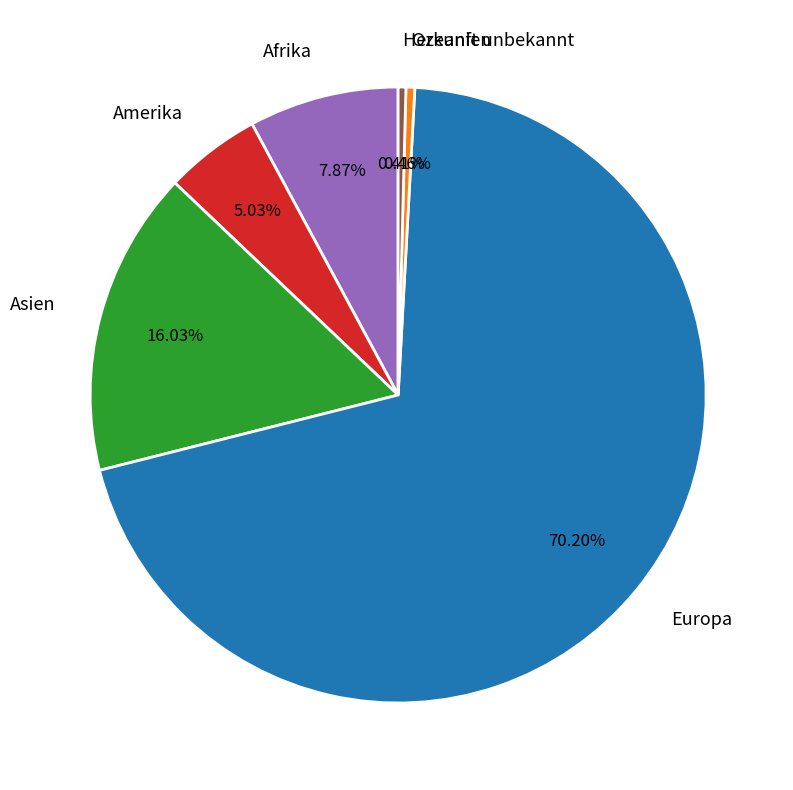

To the nearest percent, what portion does Afrika represent?

8%